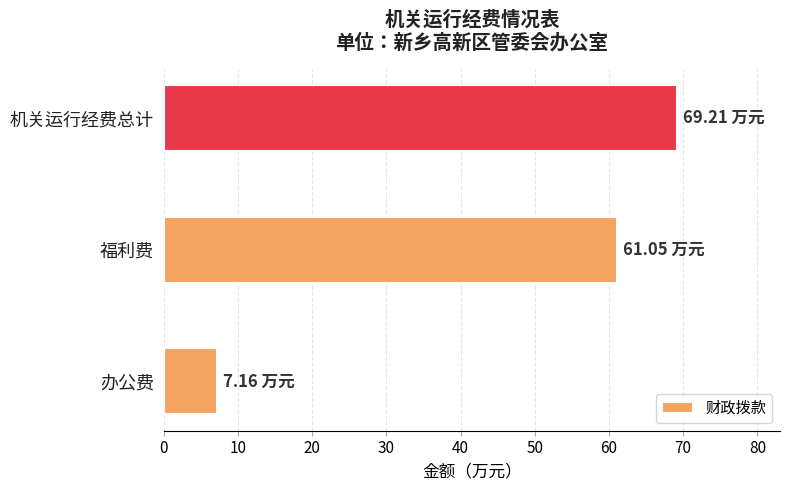

What is the average value?

45.8